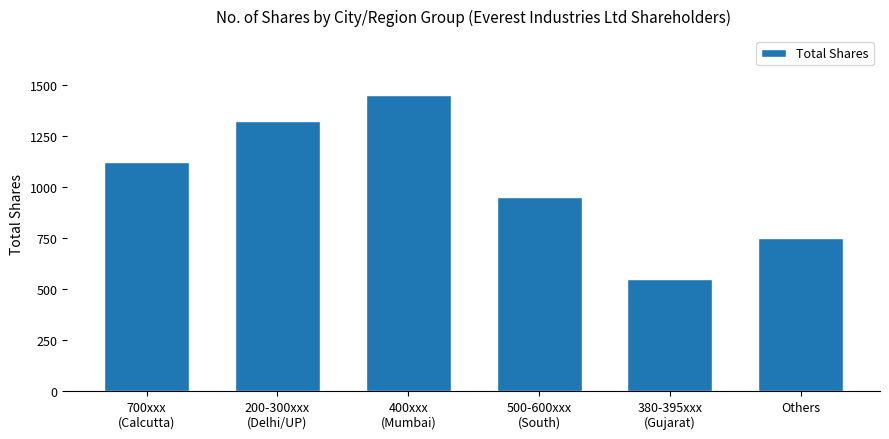

What position from the right is Others?

1